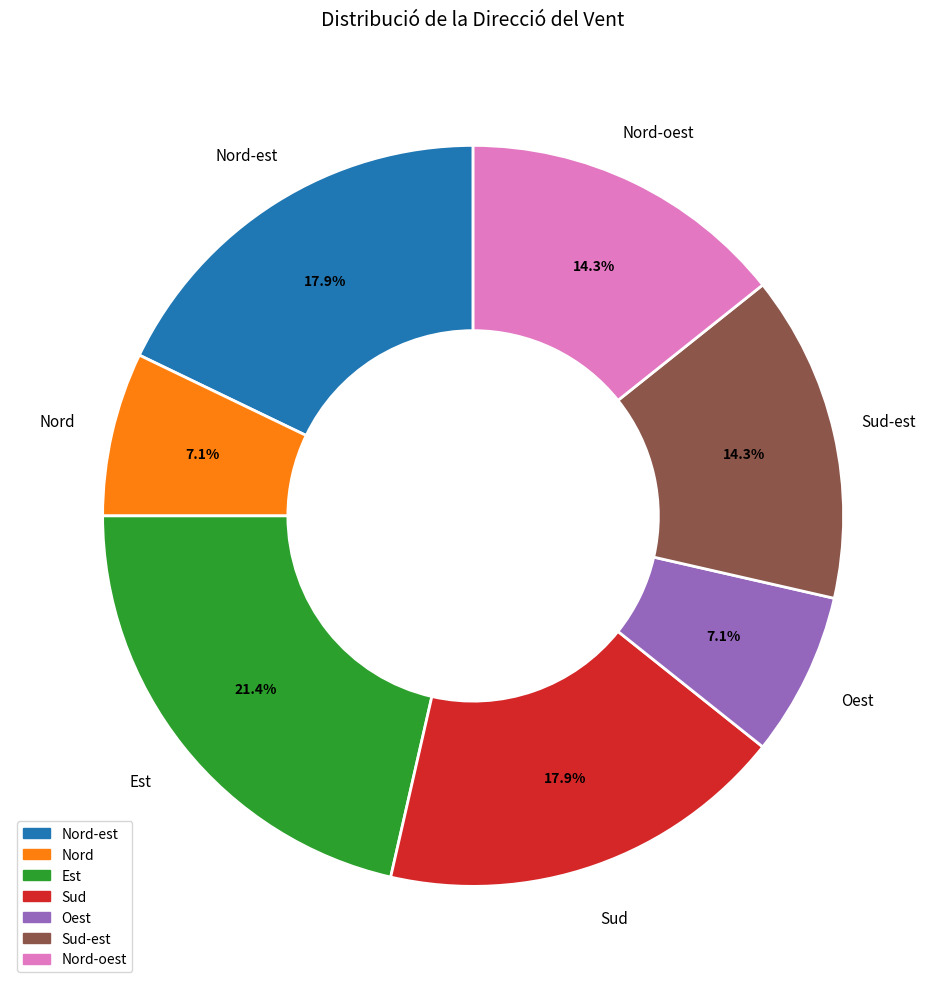

How many slices are in this pie chart?

7